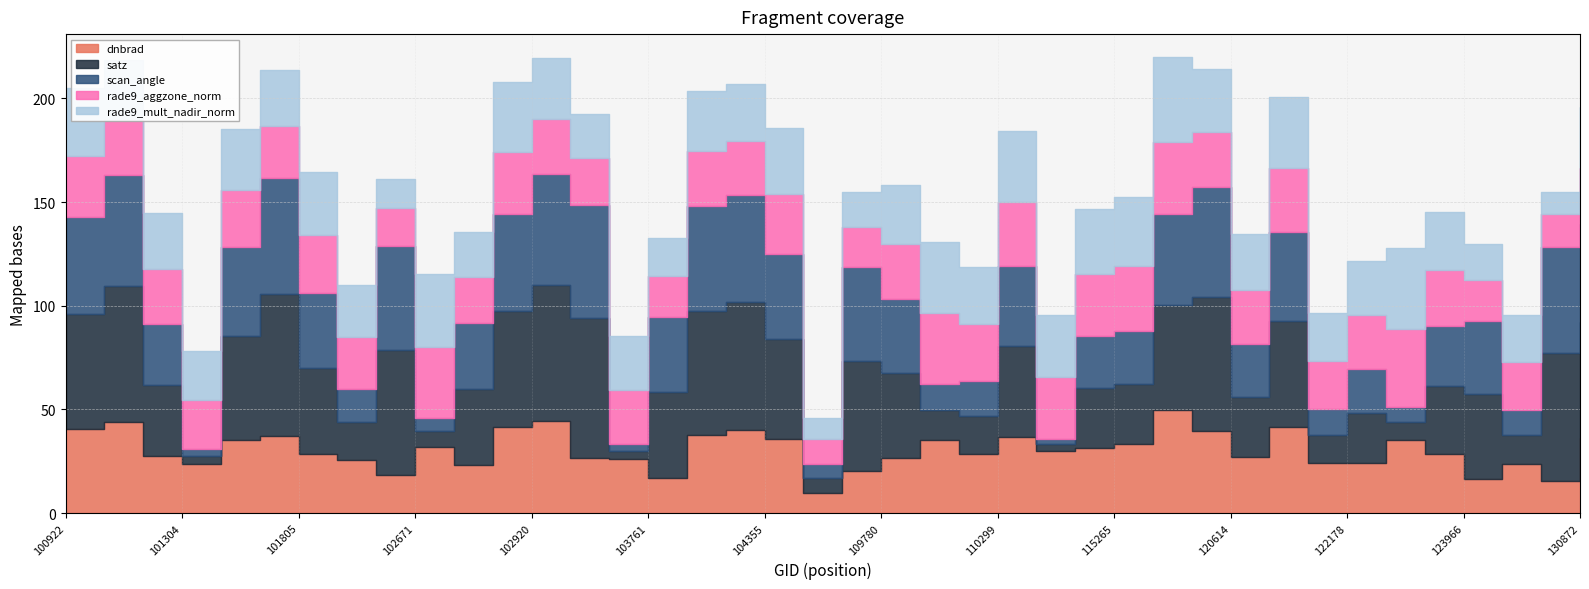

Rank the categories by satz value from highest to lowest.

101561, 103032, 102920, 100930, 115500, 104236, 129937, 104229, 102300, 130872, 102912, 100922, 106032, 115378, 120781, 101552, 104355, 110299, 103761, 101805, 109780, 123966, 102792, 101181, 123073, 115265, 120614, 113184, 122178, 110127, 102056, 109954, 124142, 121308, 122346, 105487, 102671, 101304, 103279, 113013